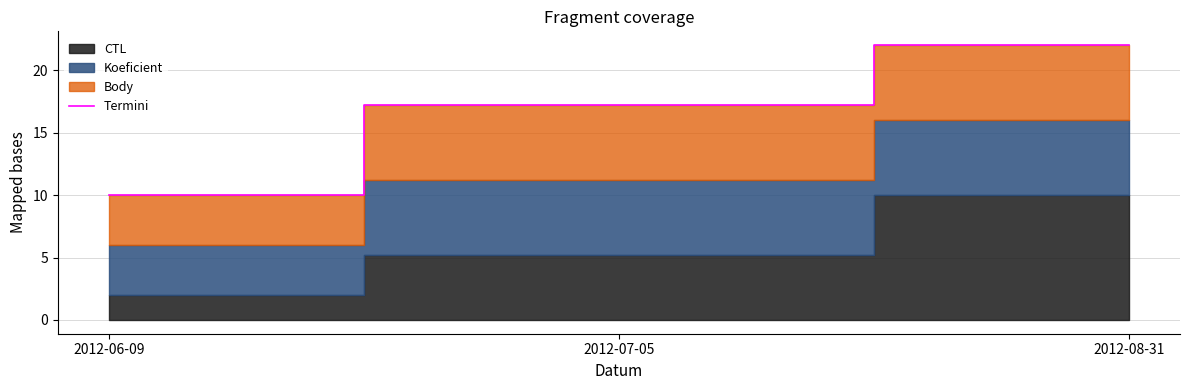

What is the value of the 1st point from the left?

10.0